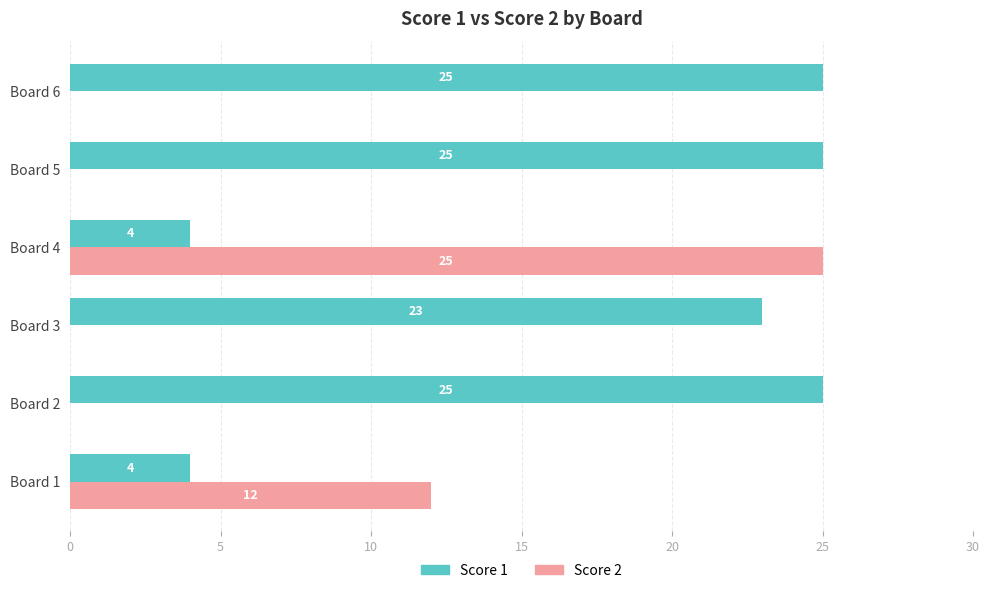

What is the sum of the Score 1 values at Board 4 and Board 3?

27